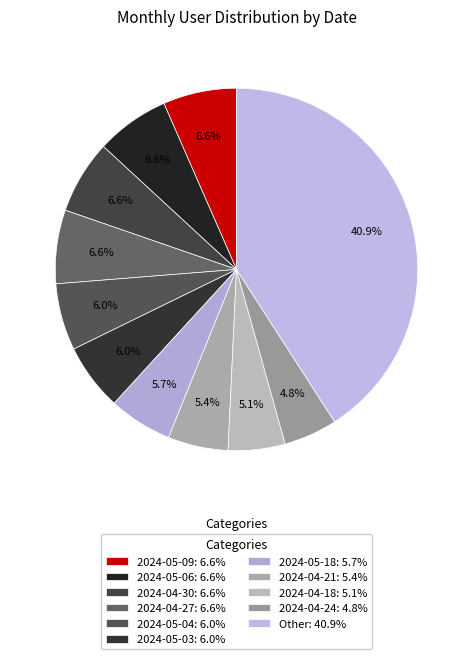

Count the number of slices in the pie.

11